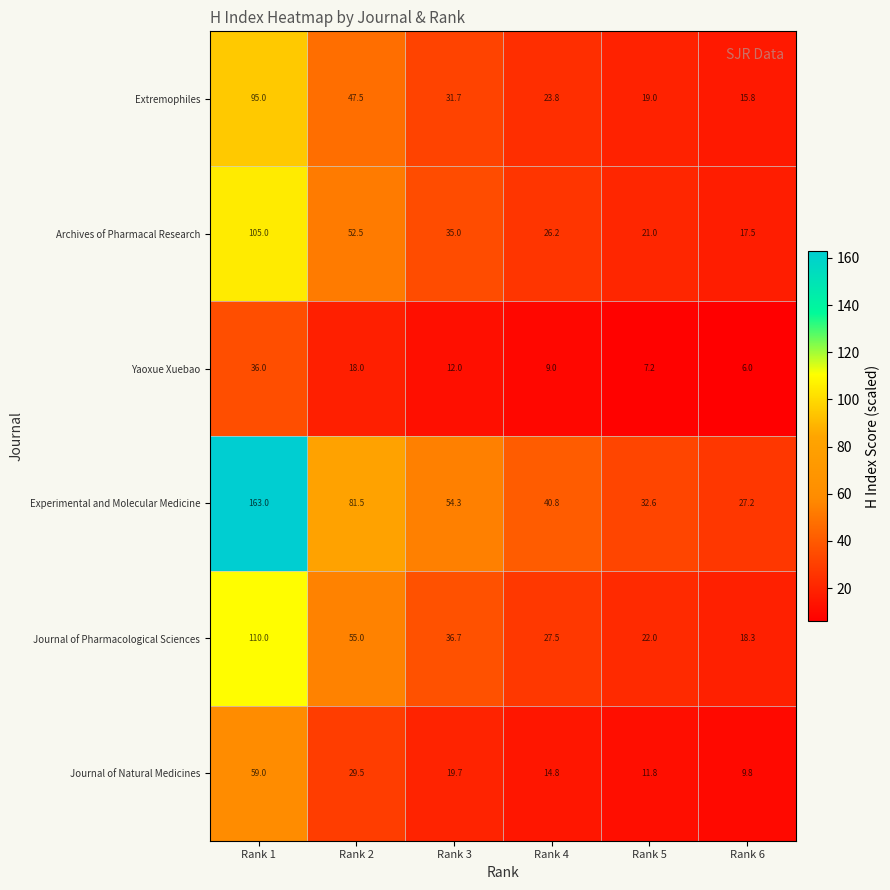

List the series in order of their peak value, lowest first.

Yaoxue Xuebao, Journal of Natural Medicines, Extremophiles, Archives of Pharmacal Research, Journal of Pharmacological Sciences, Experimental and Molecular Medicine